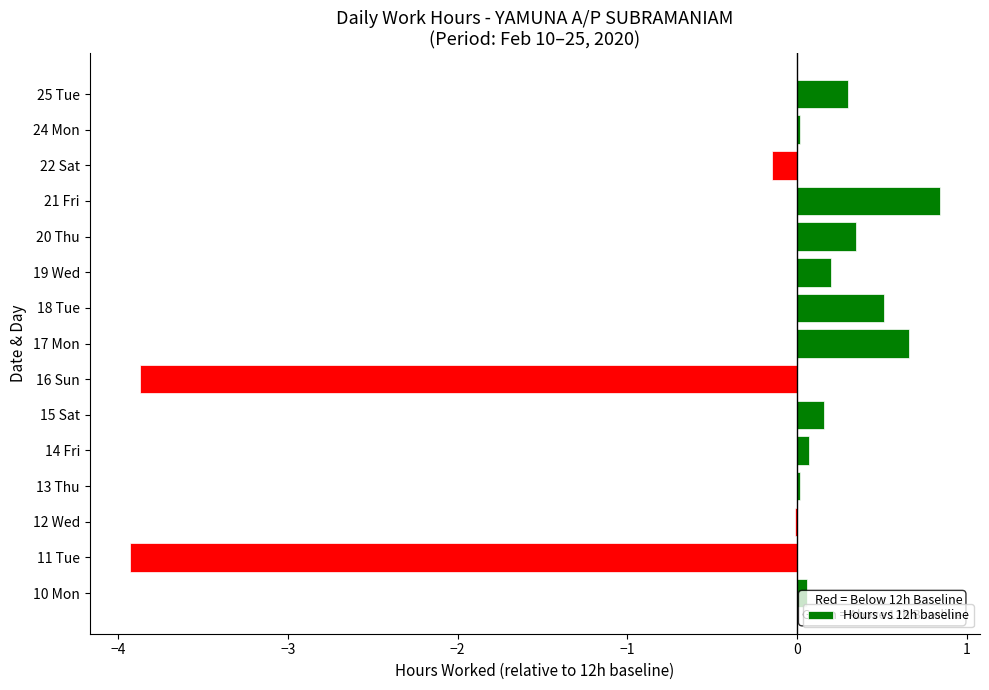

What is the sum of all values?

-4.8